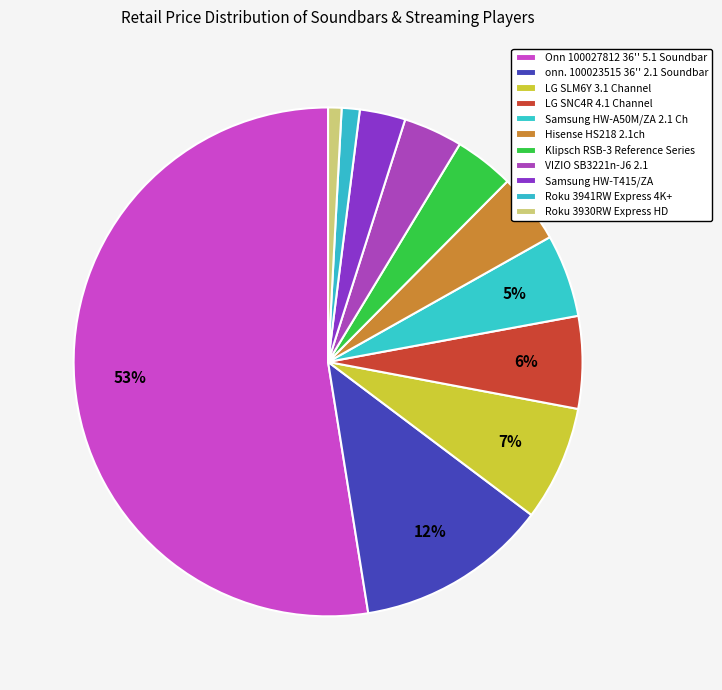

To the nearest percent, what is the combined percentage of Samsung HW-A50M/ZA 2.1 Ch and Roku 3941RW Express 4K+?

6%